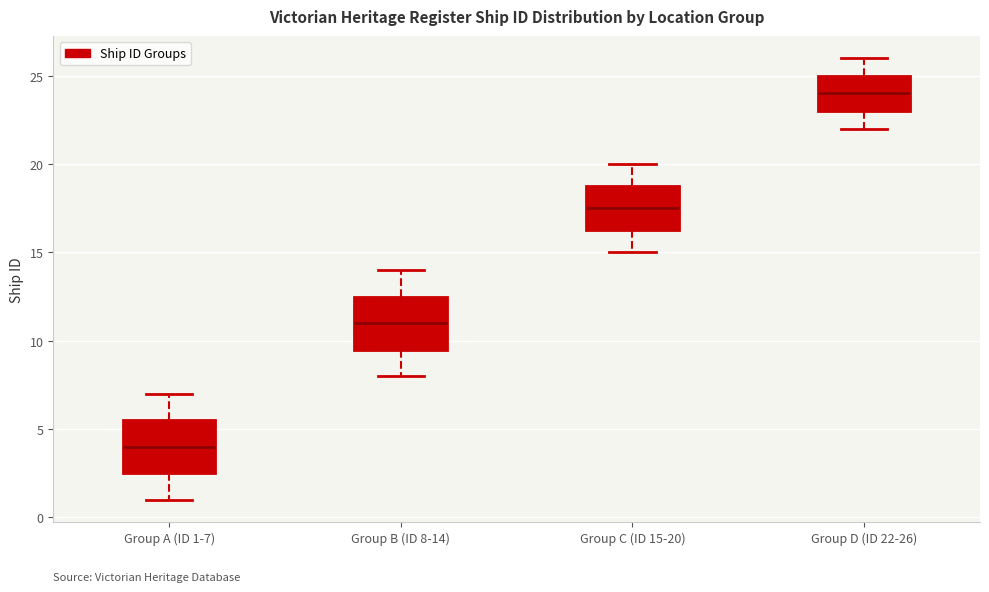

Reading left to right, read every box against the y-axis: the position of its median line, the range the box covers, and the ends of its whiskers. The values are not printed on the chart, so give them approximately, as read against the axis.

Group A (ID 1-7): median 4.0, box 2.5 to 5.5, whiskers 1.0 to 7.0
Group B (ID 8-14): median 11.0, box 9.5 to 12.5, whiskers 8.0 to 14.0
Group C (ID 15-20): median 17.5, box 16.5 to 19.0, whiskers 15.0 to 20.0
Group D (ID 22-26): median 24.0, box 23.0 to 25.0, whiskers 22.0 to 26.0